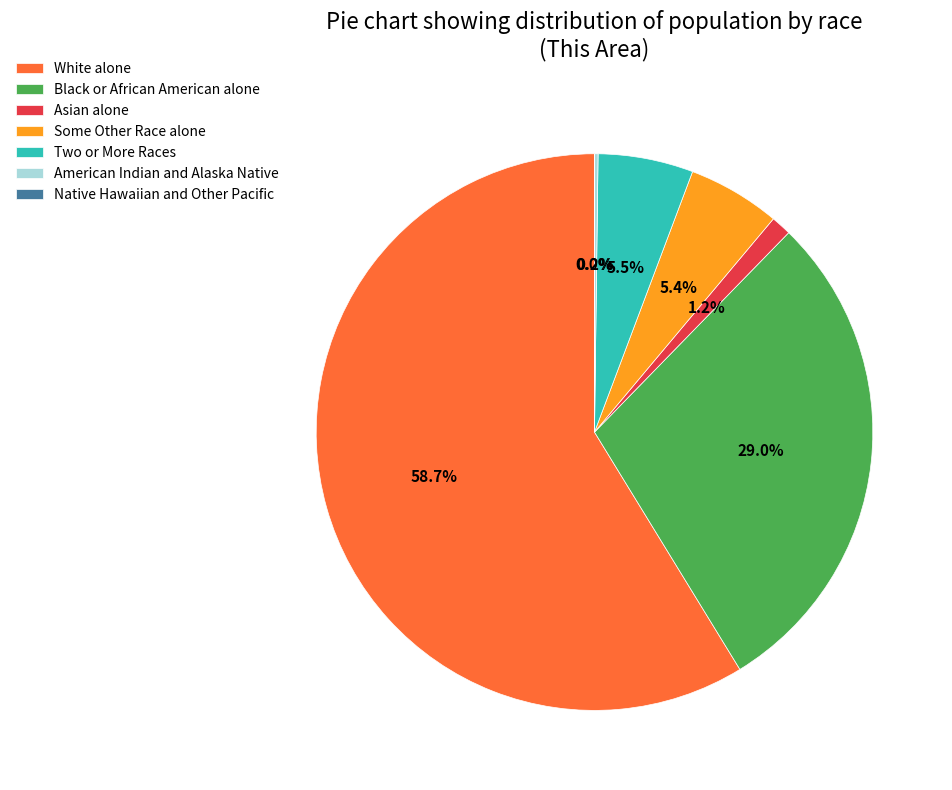

Between Some Other Race alone and Asian alone, which is larger?

Some Other Race alone